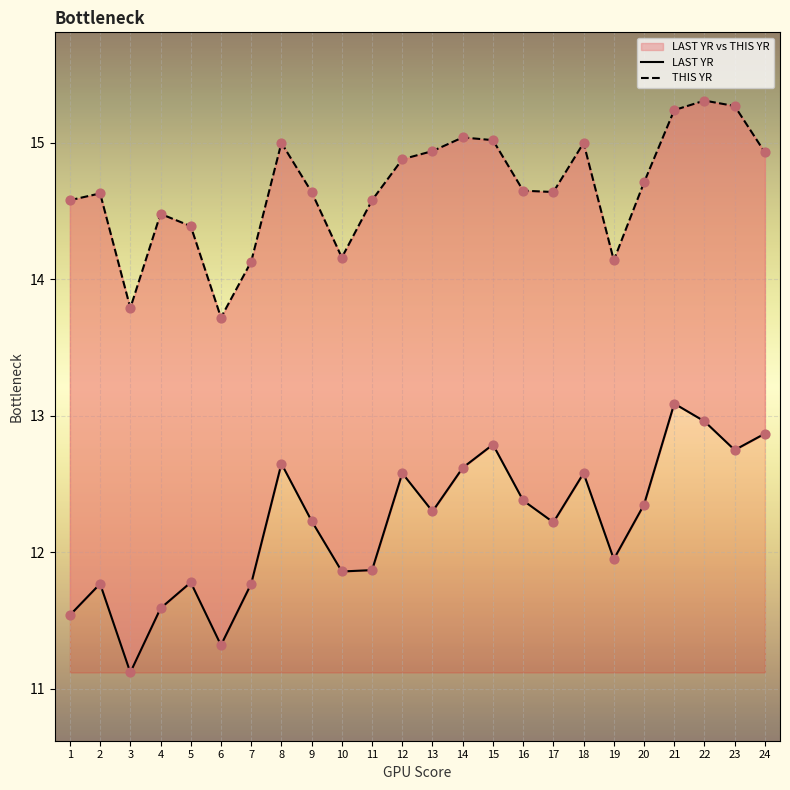

What are all the series names shown in the legend?

LAST YR, THIS YR